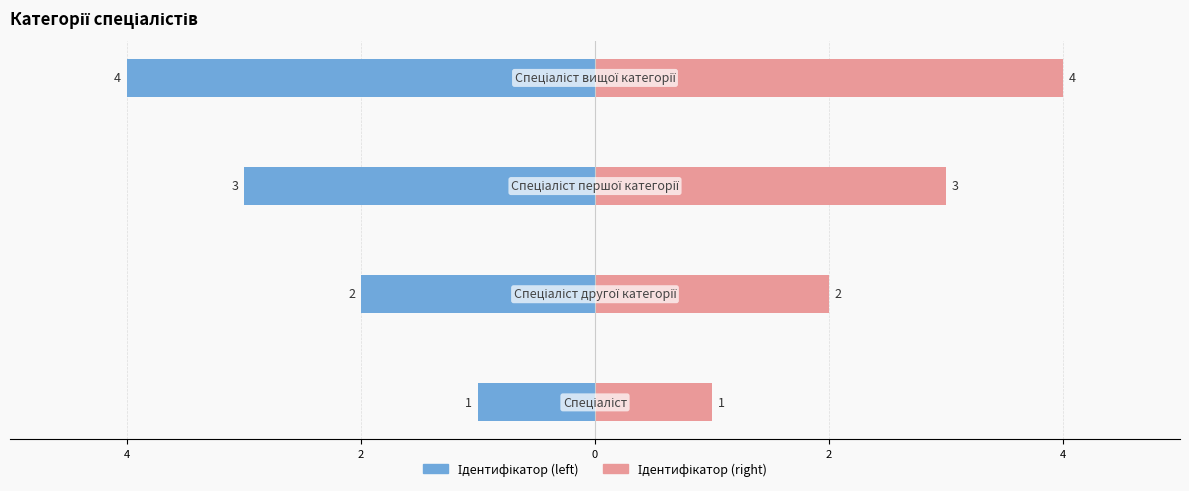

The Ідентифікатор (right) series shows 3 at 2. True or false?

True